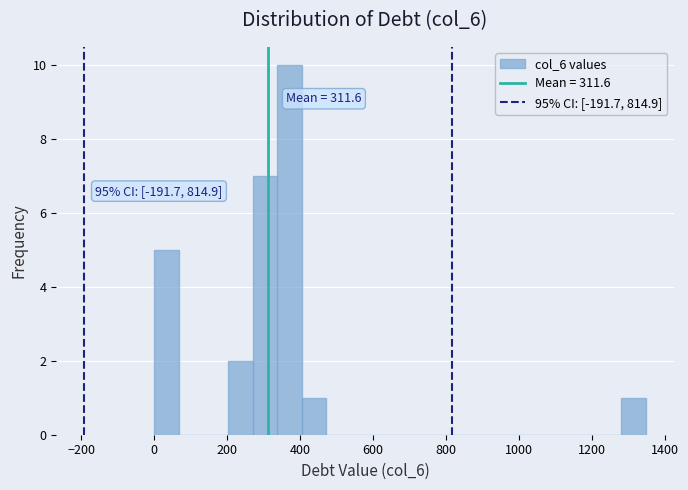

Read against the x-axis, roughly where is the centre of the tallest bar?

380